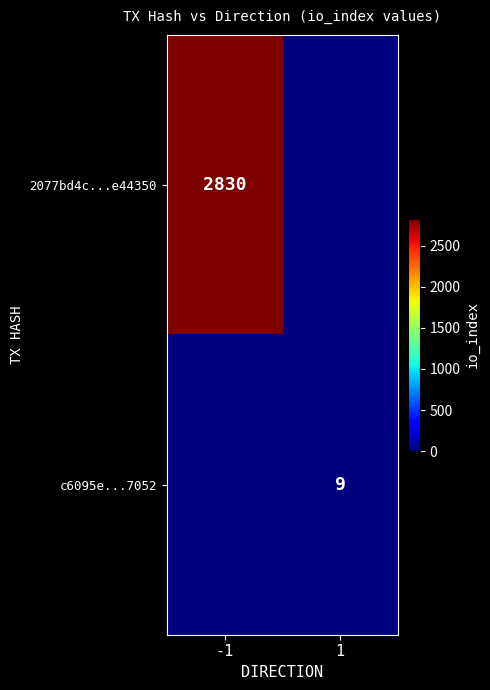

Which has a higher value, 1 or -1?

-1